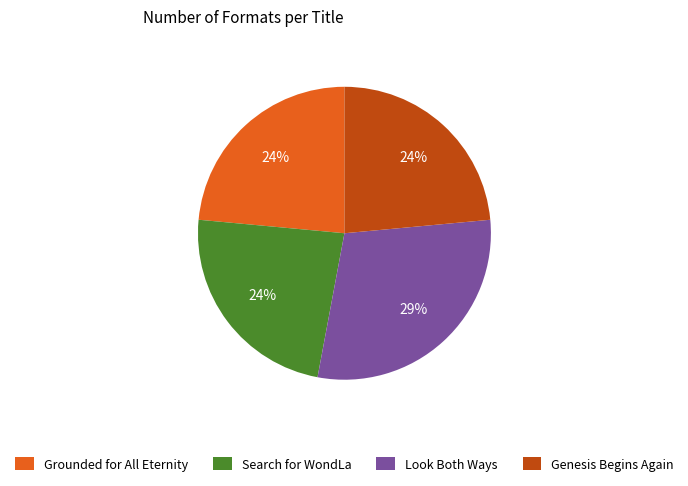

Approximately how many times larger is the value at Search for WondLa compared to Look Both Ways?

0.8